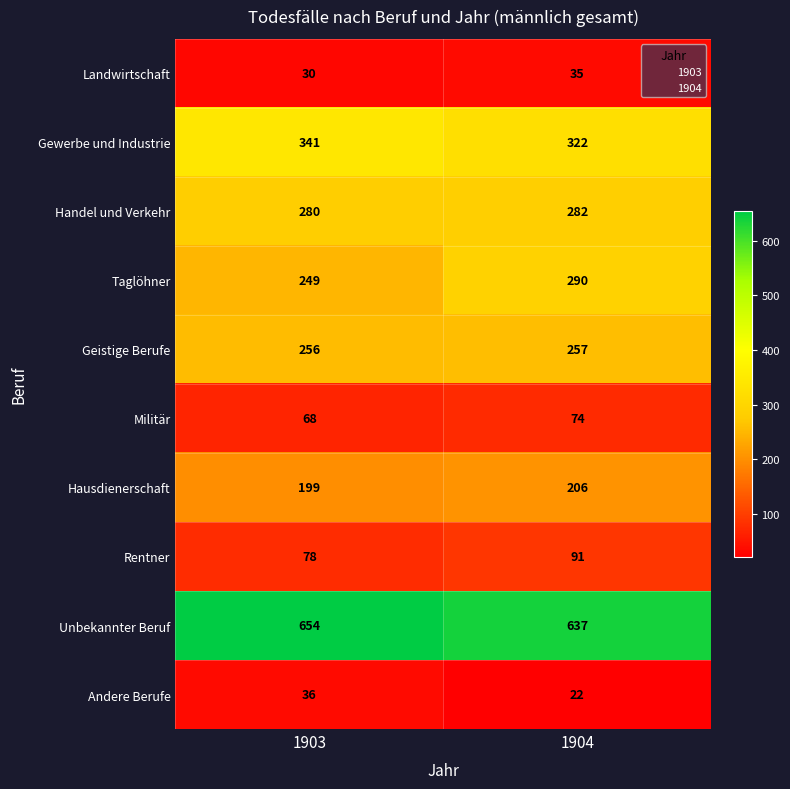

The Militär series shows 45 at 1903. True or false?

False